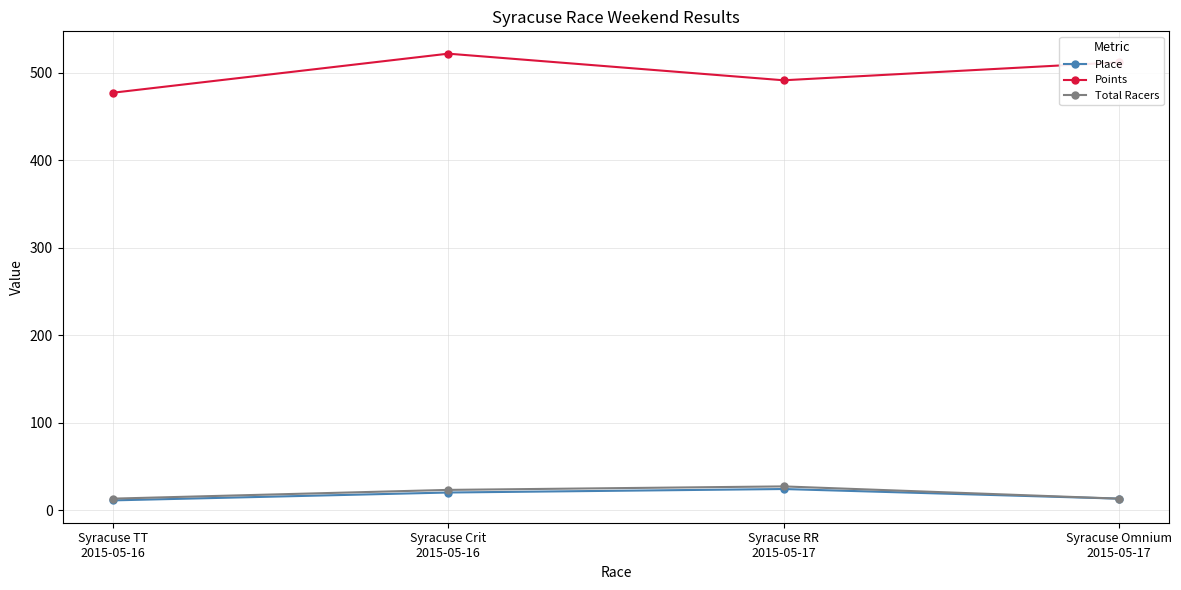

How many lines are shown in the chart?

3